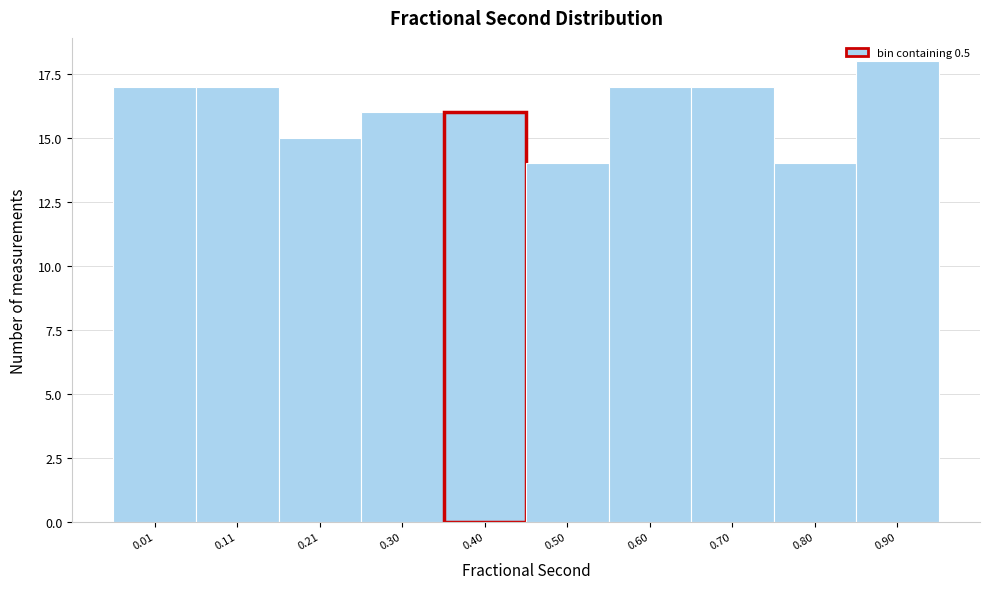

The value at 0.90 is 18. True or false?

True